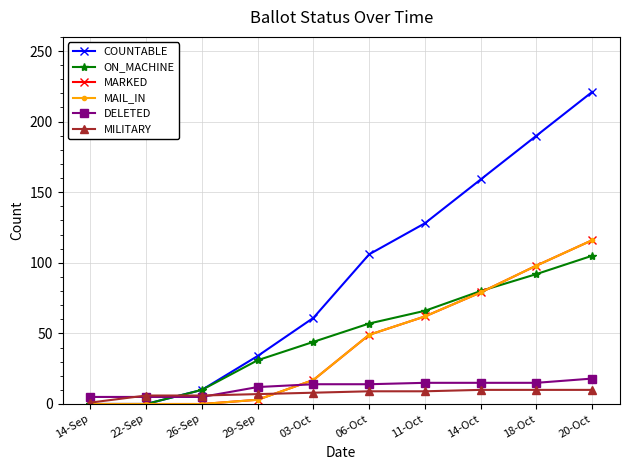

What is the approximate value of MARKED at 29-Sep?

3